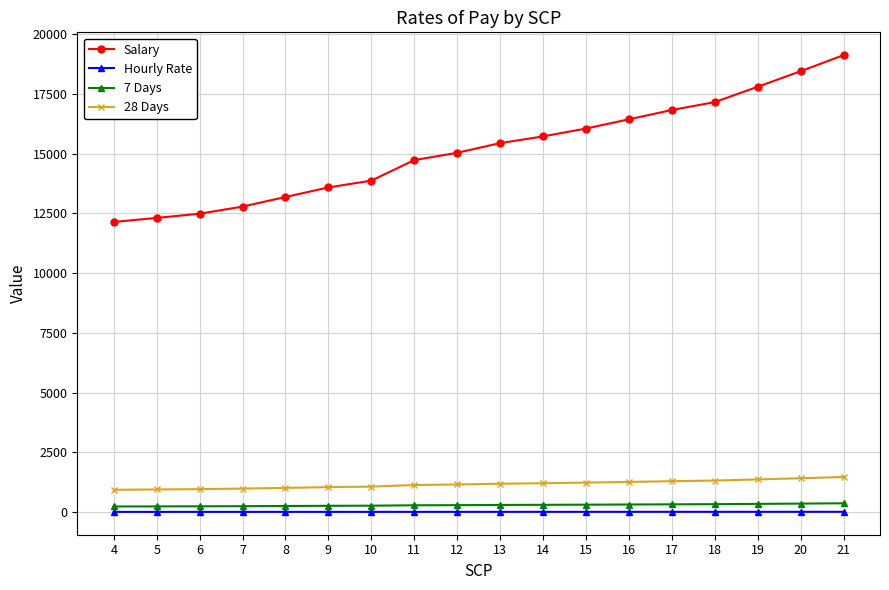

The value of Salary at 19 is 28191.5. True or false?

False